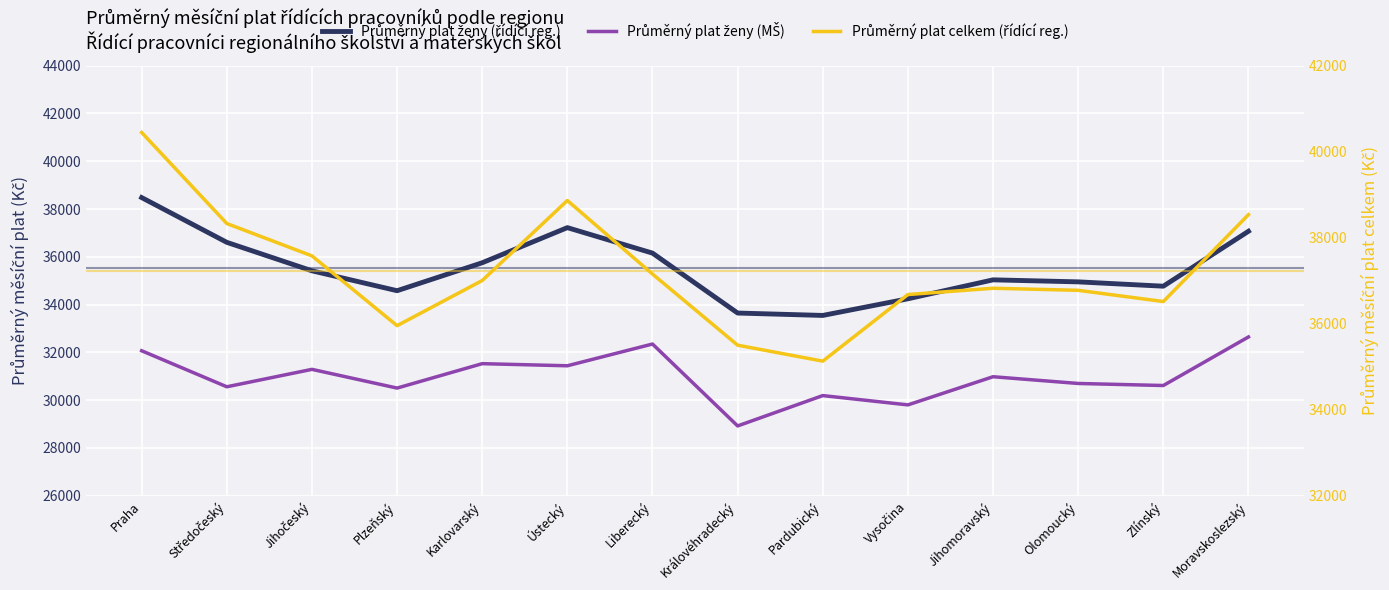

What are all the series names shown in the legend?

Průměrný plat ženy (řídící reg.), Průměrný plat ženy (MŠ), Průměrný plat celkem (řídící reg.)